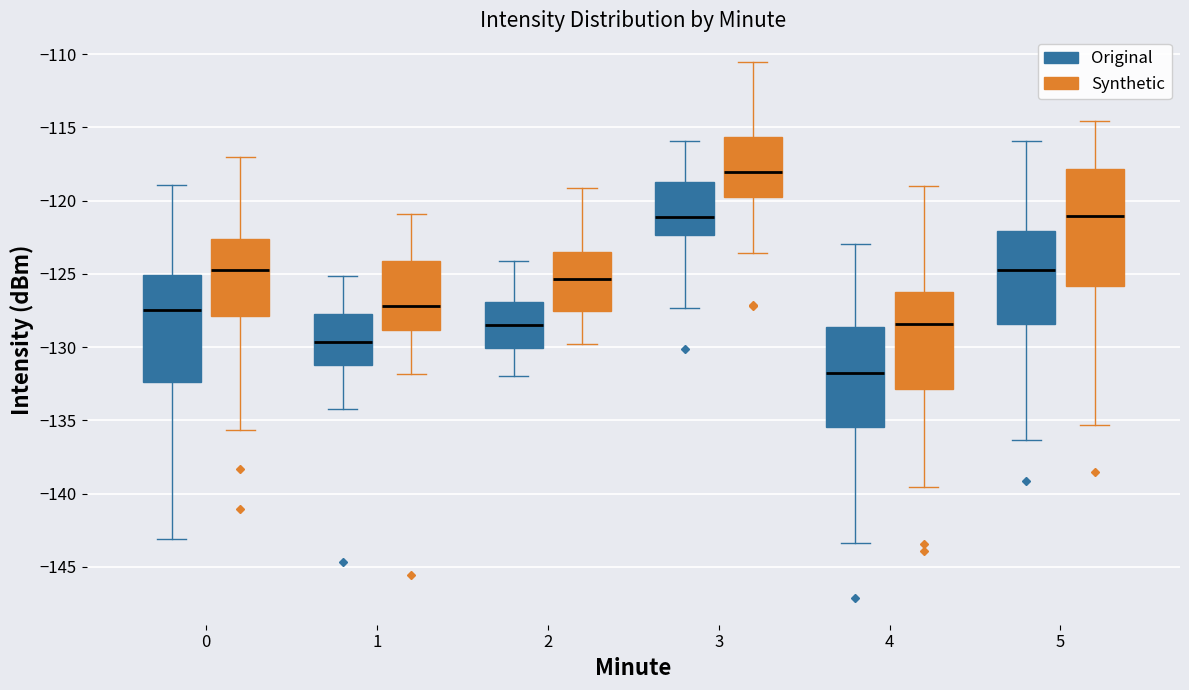

Comparing the boxes themselves (not the whiskers), which one is the tallest?

5 (Synthetic)